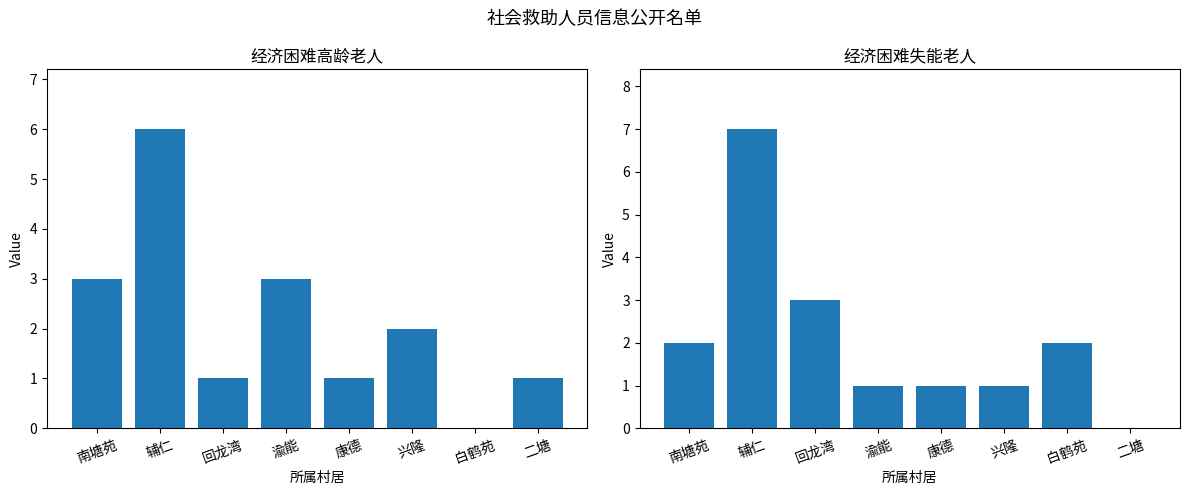

What is the approximate value of 经济困难高龄老人 at 辅仁?

6